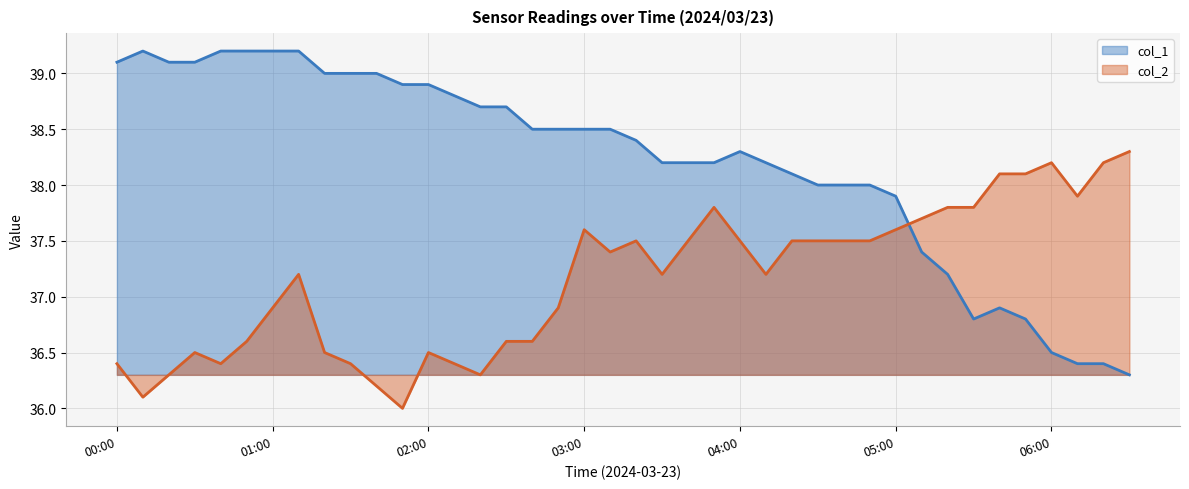

True or false: col_1 and col_2 cross at least once.

True